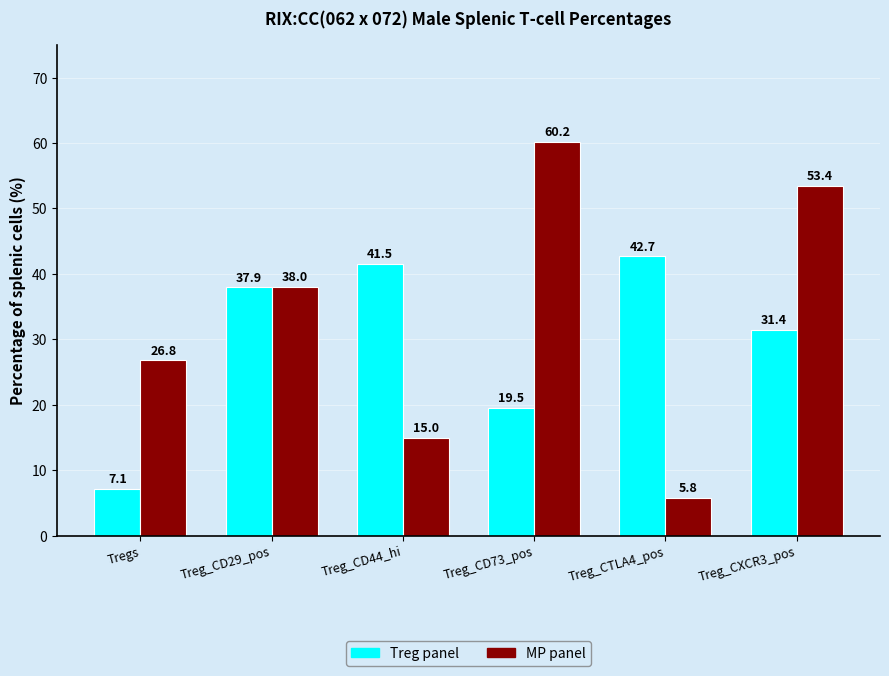

Which series has the widest spread of values?

MP panel